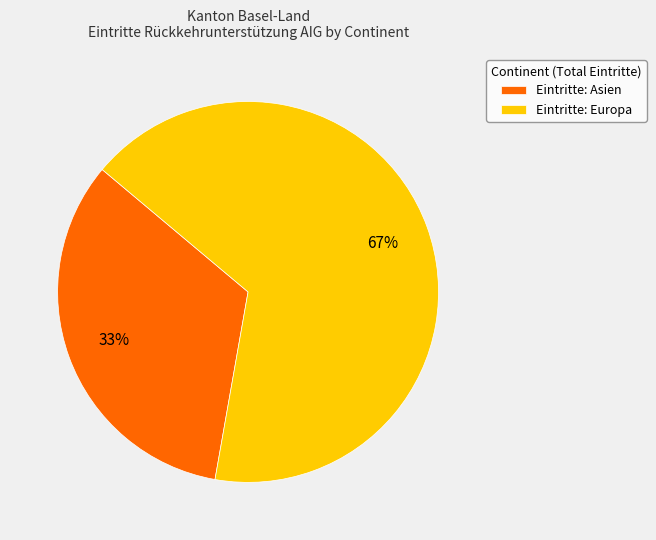

To the nearest percent, what is the average slice percentage?

50%